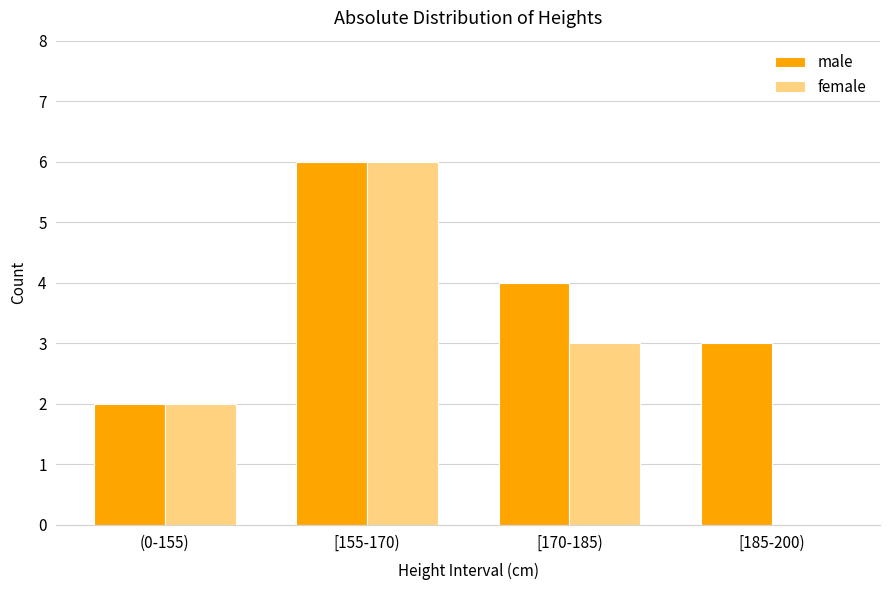

Count the number of data series in this chart.

2